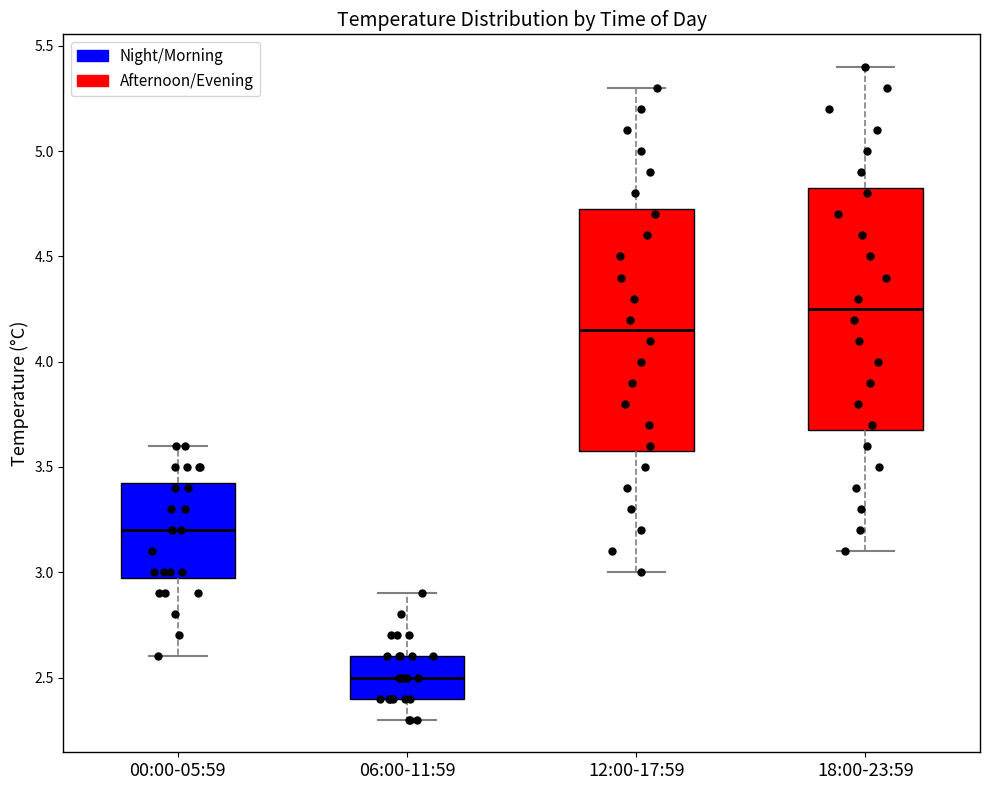

Reading left to right, read every box against the y-axis: the position of its median line, the range the box covers, and the ends of its whiskers. The values are not printed on the chart, so give them approximately, as read against the axis.

00:00-05:59: median 3.20, box 3.00 to 3.45, whiskers 2.60 to 3.60
06:00-11:59: median 2.50, box 2.40 to 2.60, whiskers 2.30 to 2.90
12:00-17:59: median 4.15, box 3.60 to 4.75, whiskers 3.00 to 5.30
18:00-23:59: median 4.25, box 3.70 to 4.85, whiskers 3.10 to 5.40